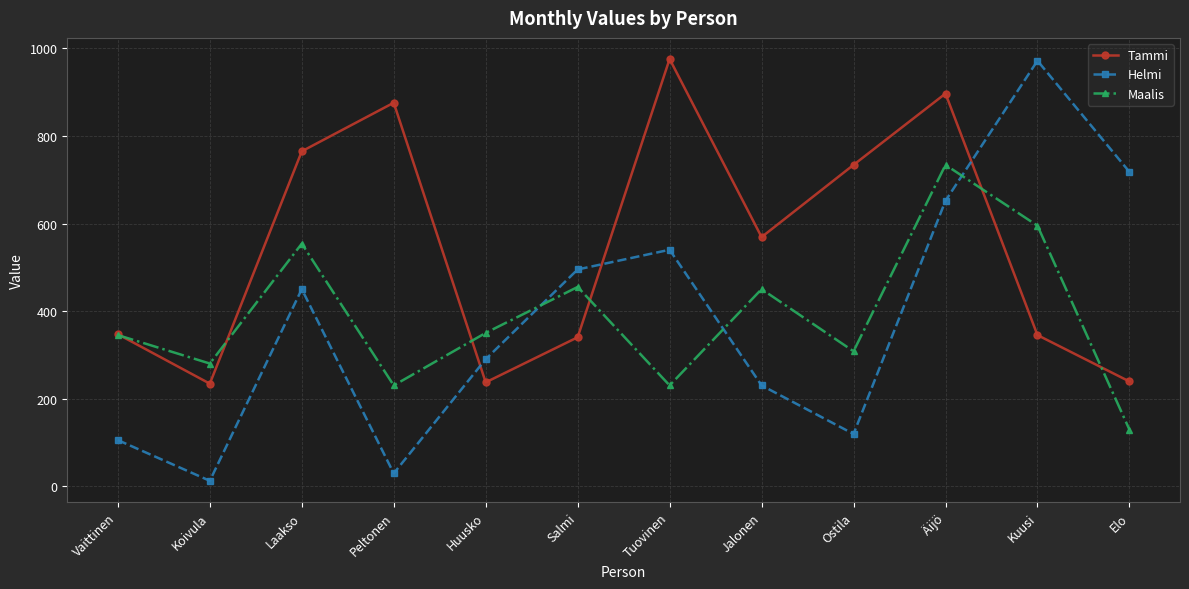

The value of Helmi at Vaittinen is 105. True or false?

True